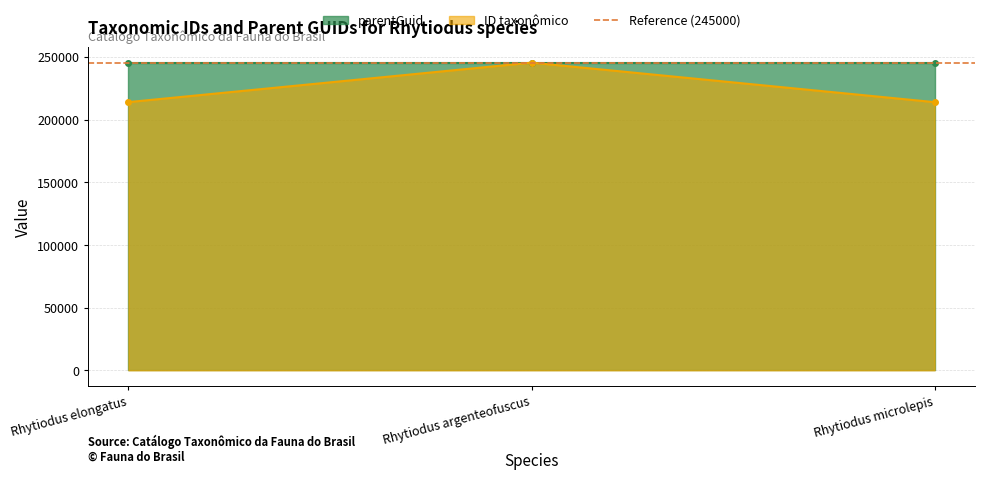

The chart shows a value of 48993 at Rhytiodus microlepis. True or false?

False